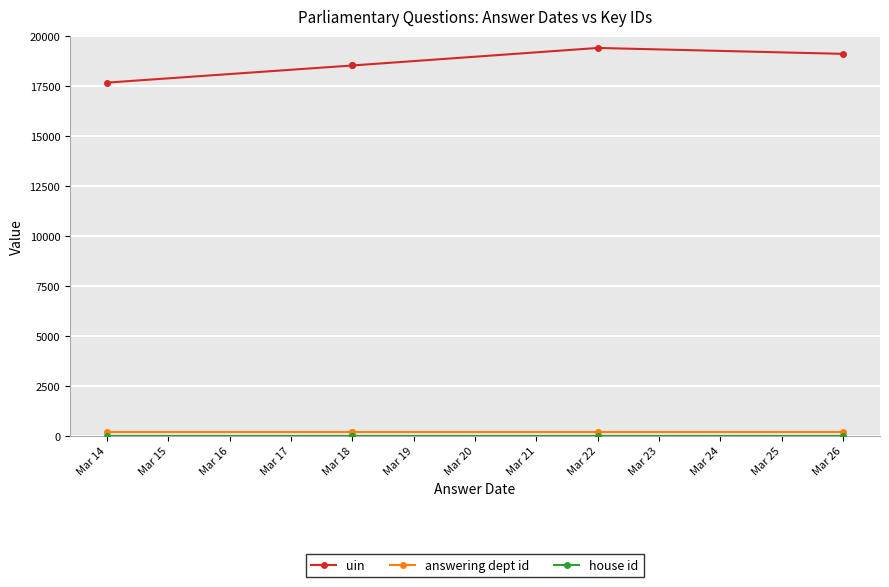

What are all the series names shown in the legend?

uin, answering dept id, house id